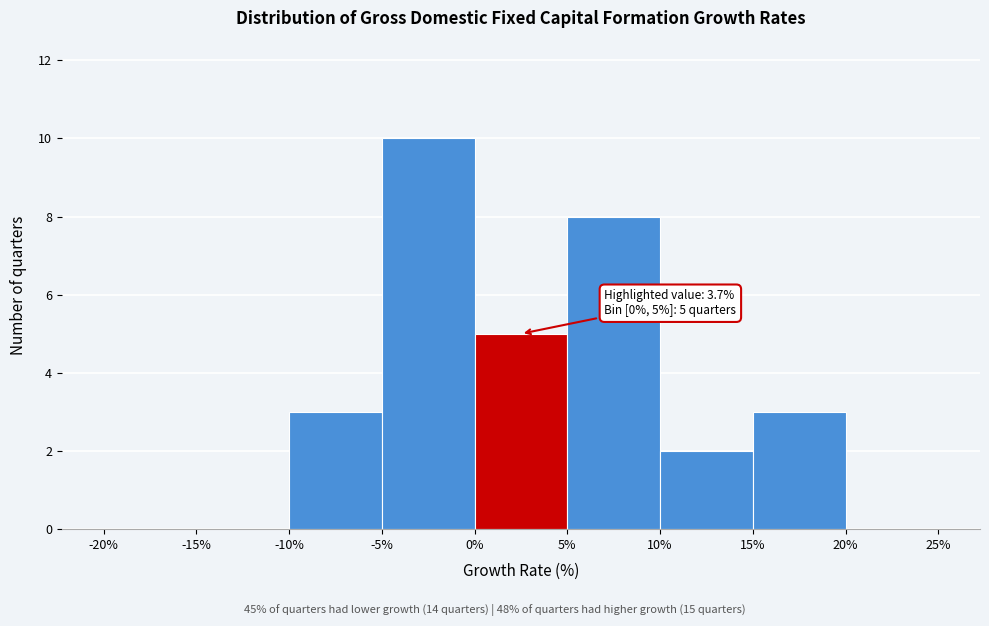

Which range on the x-axis has the tallest bar?

-5% to 0%